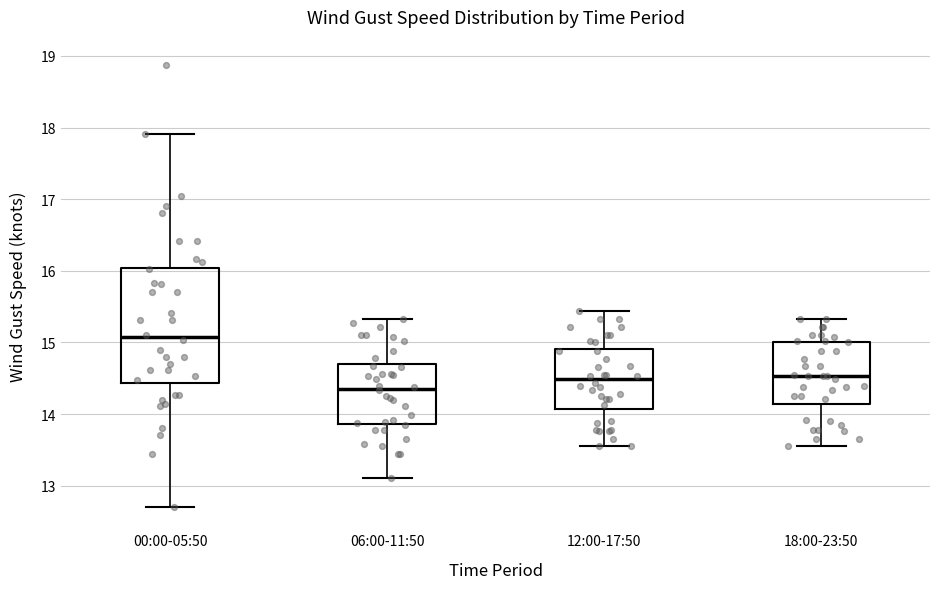

Reading left to right, read every box against the y-axis: the position of its median line, the range the box covers, and the ends of its whiskers. The values are not printed on the chart, so give them approximately, as read against the axis.

00:00-05:50: median 15.1, box 14.4 to 16.0, whiskers 12.7 to 17.9
06:00-11:50: median 14.4, box 13.9 to 14.7, whiskers 13.1 to 15.3
12:00-17:50: median 14.5, box 14.1 to 14.9, whiskers 13.6 to 15.4
18:00-23:50: median 14.5, box 14.1 to 15.0, whiskers 13.6 to 15.3